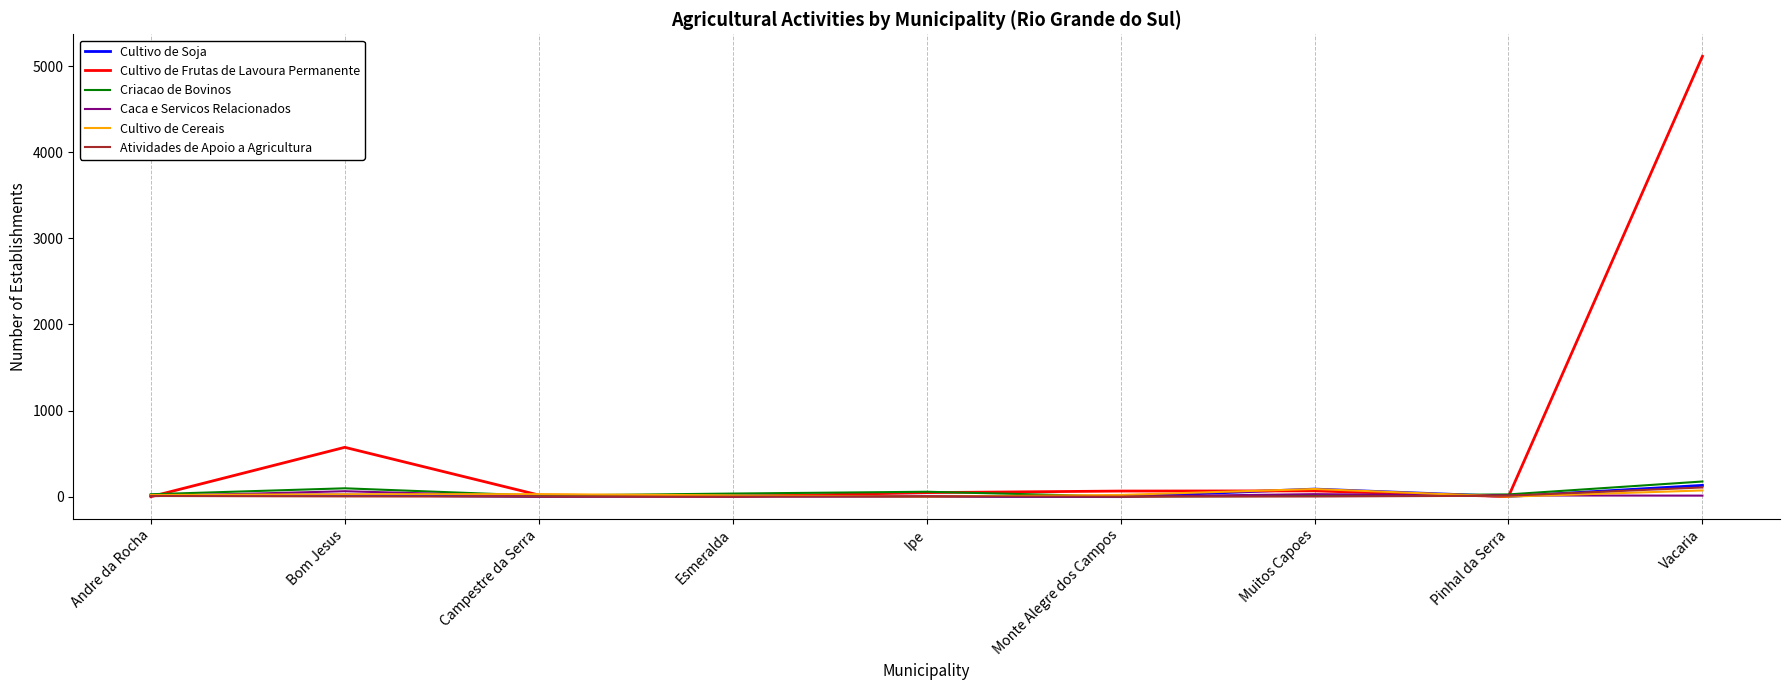

Which series has the largest range (max minus min)?

Cultivo de Frutas de Lavoura Permanente